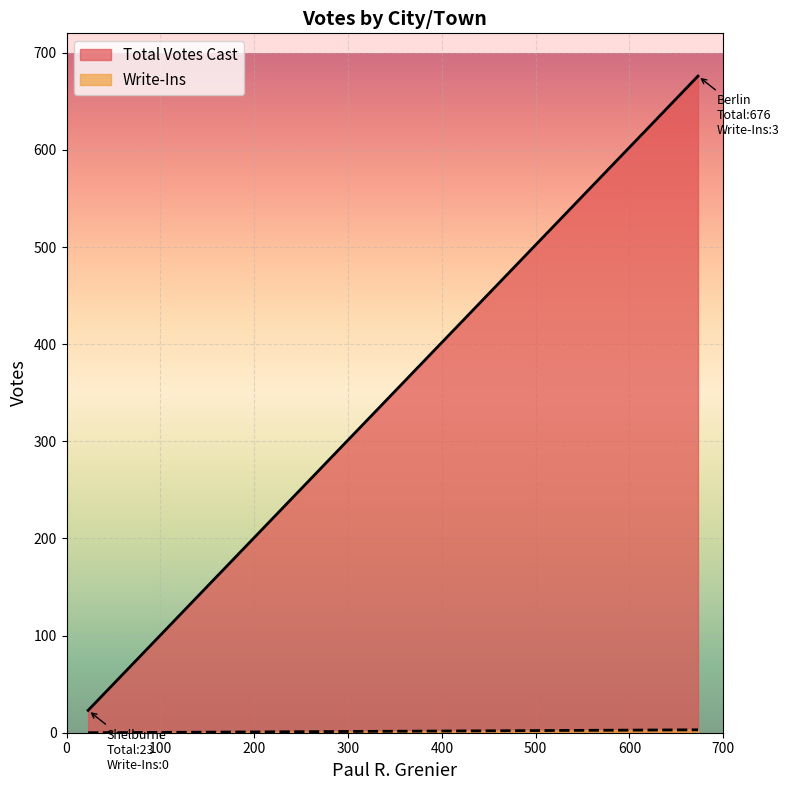

What is the spread (max minus min) of values at Berlin?

673